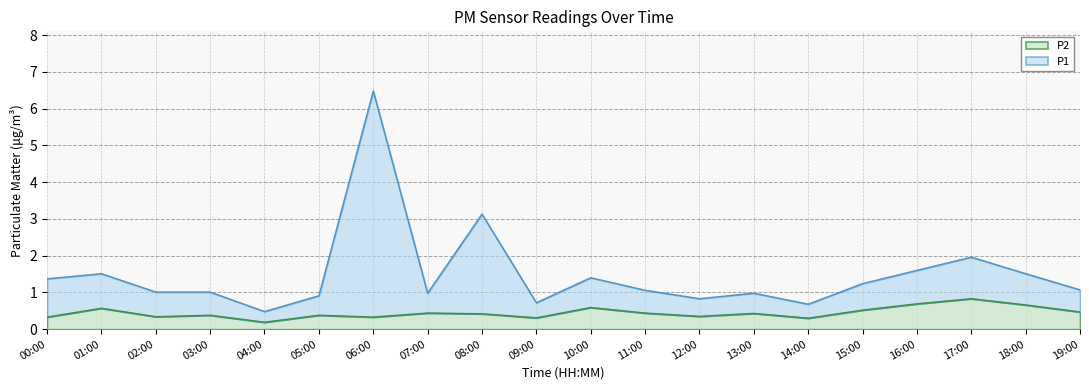

How many lines are shown in the chart?

2